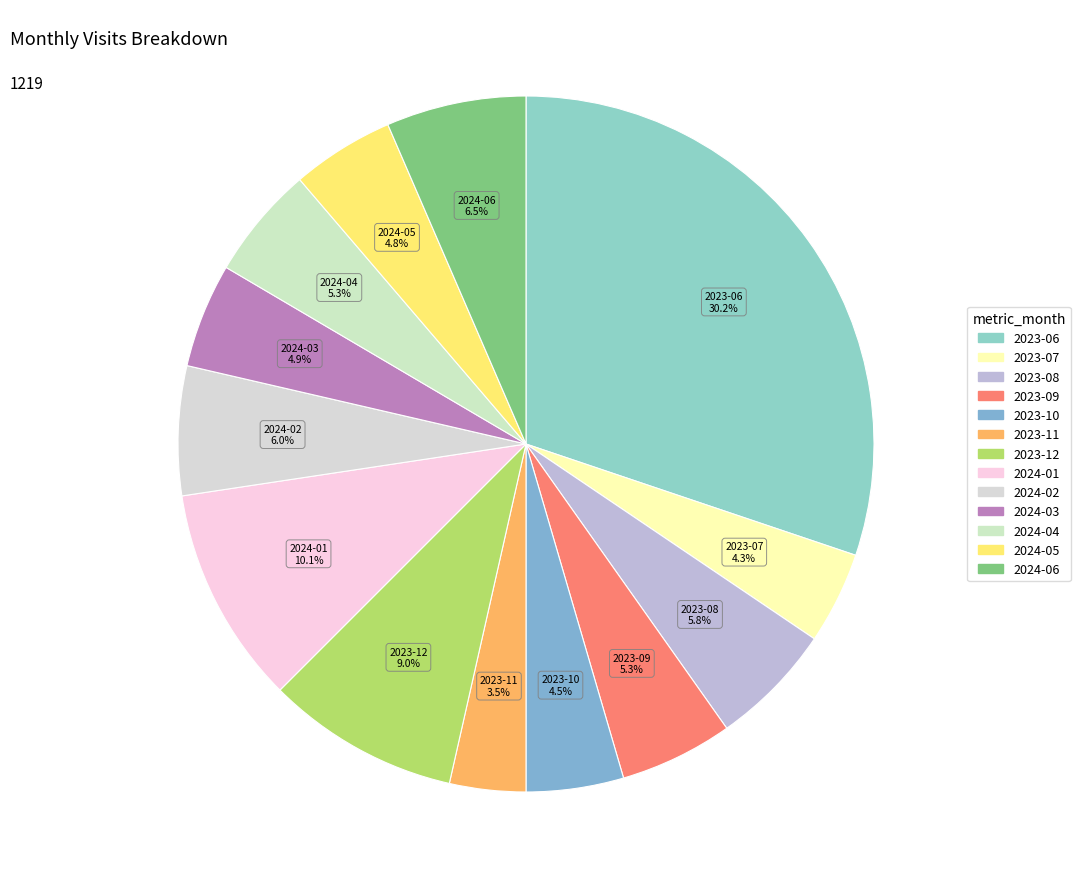

To the nearest percent, what is the difference between the 2024-02 and 2024-03 slice percentages?

1%